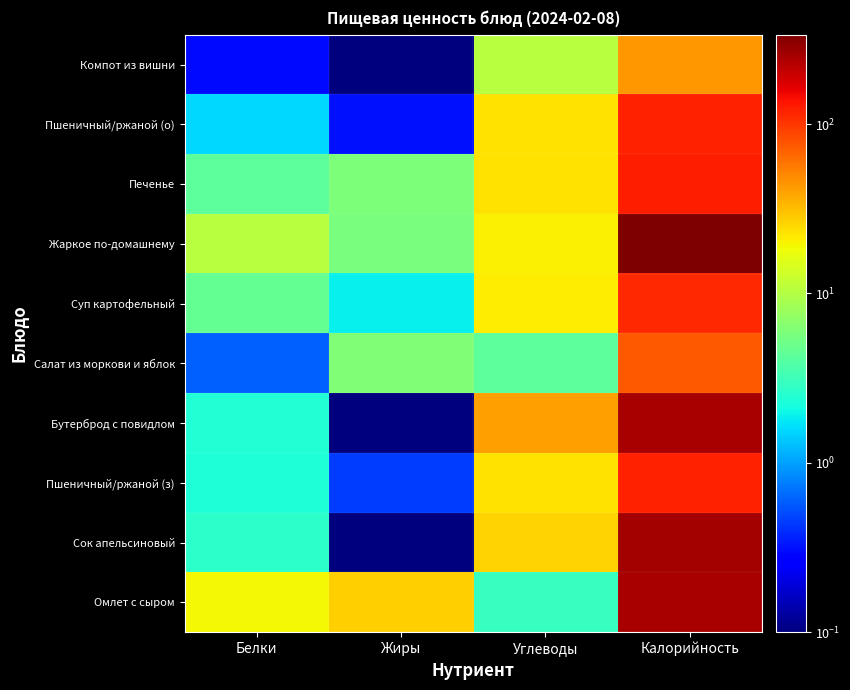

Between Калорийность and Белки, which is larger?

Калорийность